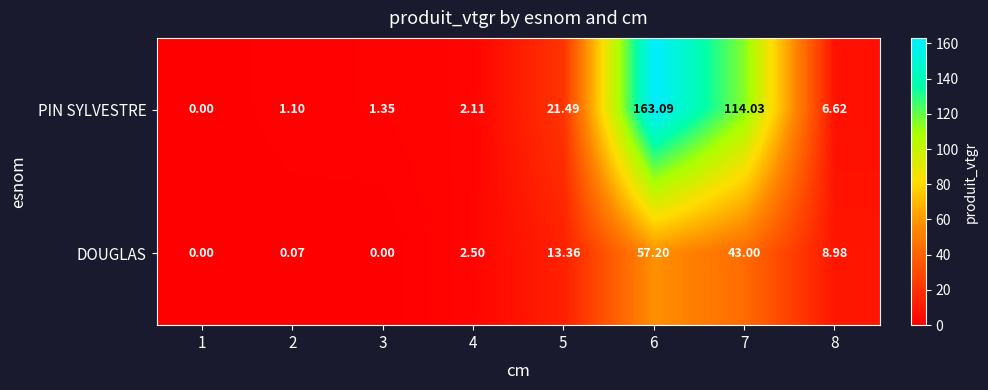

Which series has the largest range (max minus min)?

PIN SYLVESTRE